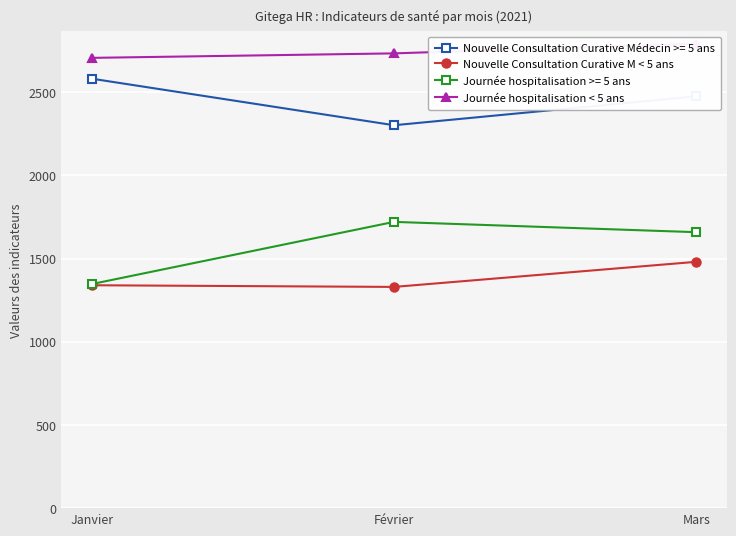

Reading right to left, extract all data points from this chart.

Nouvelle Consultation Curative M < 5 ans: 1481	1330	1340
Journée hospitalisation < 5 ans: 2793	2734	2707